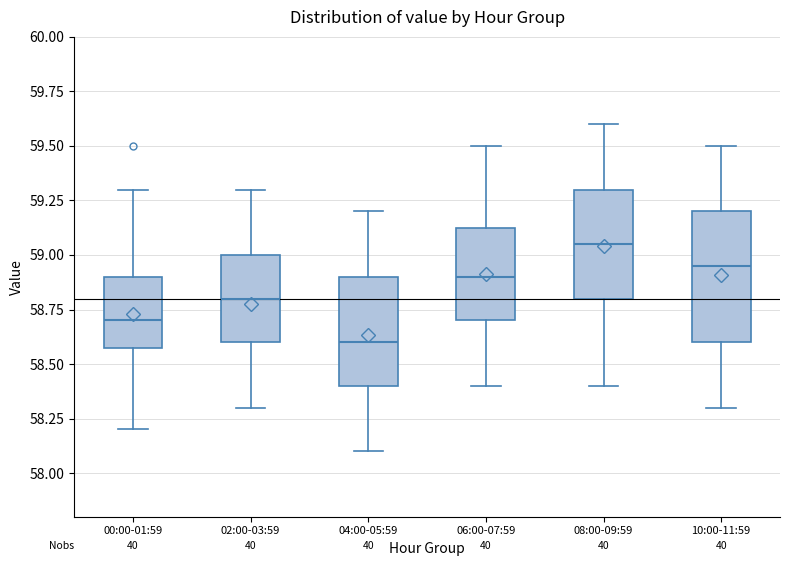

Comparing the boxes themselves (not the whiskers), which one is the tallest?

10:00-11:59